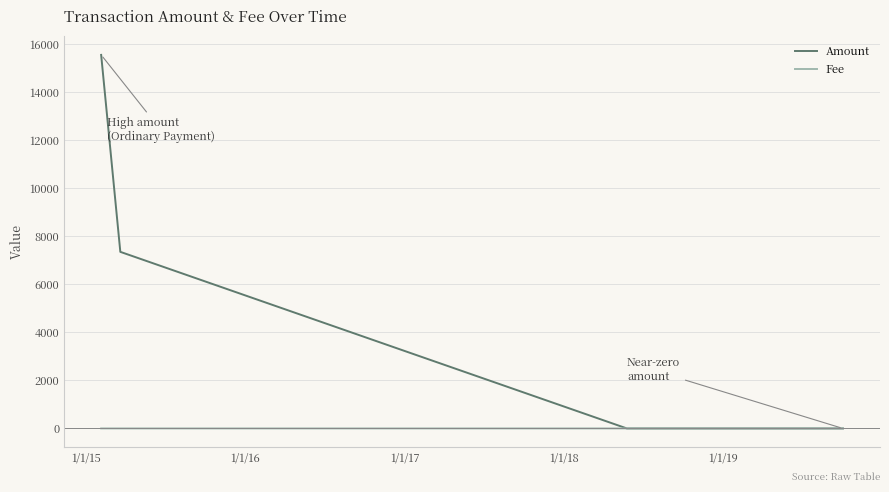

Rank the series by their maximum value, from highest to lowest.

Amount, Fee